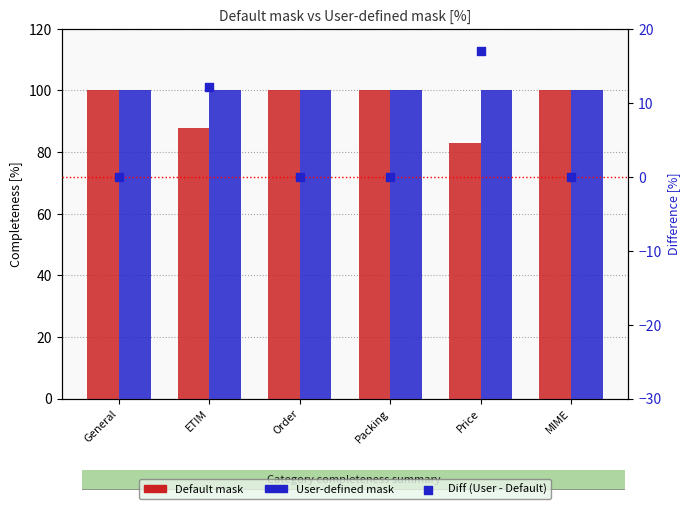

What are all the series names shown in the legend?

Default mask, User-defined mask, Diff (User - Default)